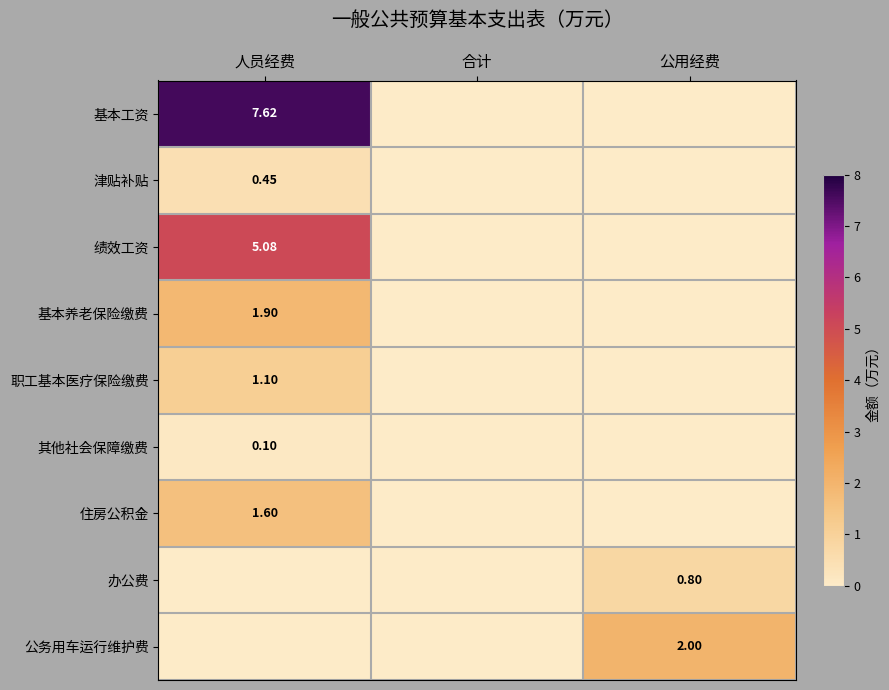

At 人员经费, list the series in order from smallest to largest.

办公费, 公务用车运行维护费, 其他社会保障缴费, 津贴补贴, 职工基本医疗保险缴费, 住房公积金, 基本养老保险缴费, 绩效工资, 基本工资